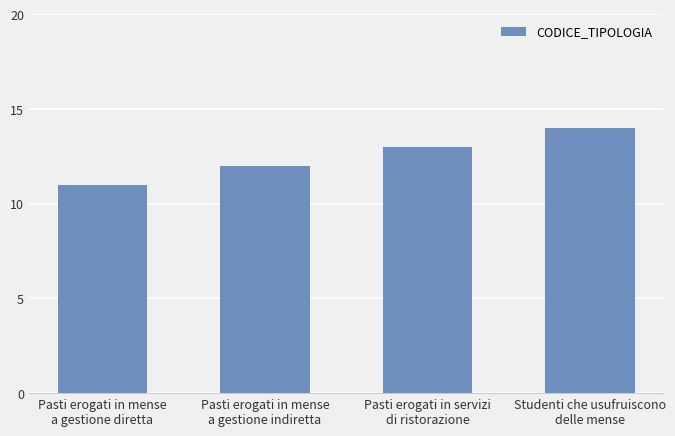

Count the number of data series in this chart.

1